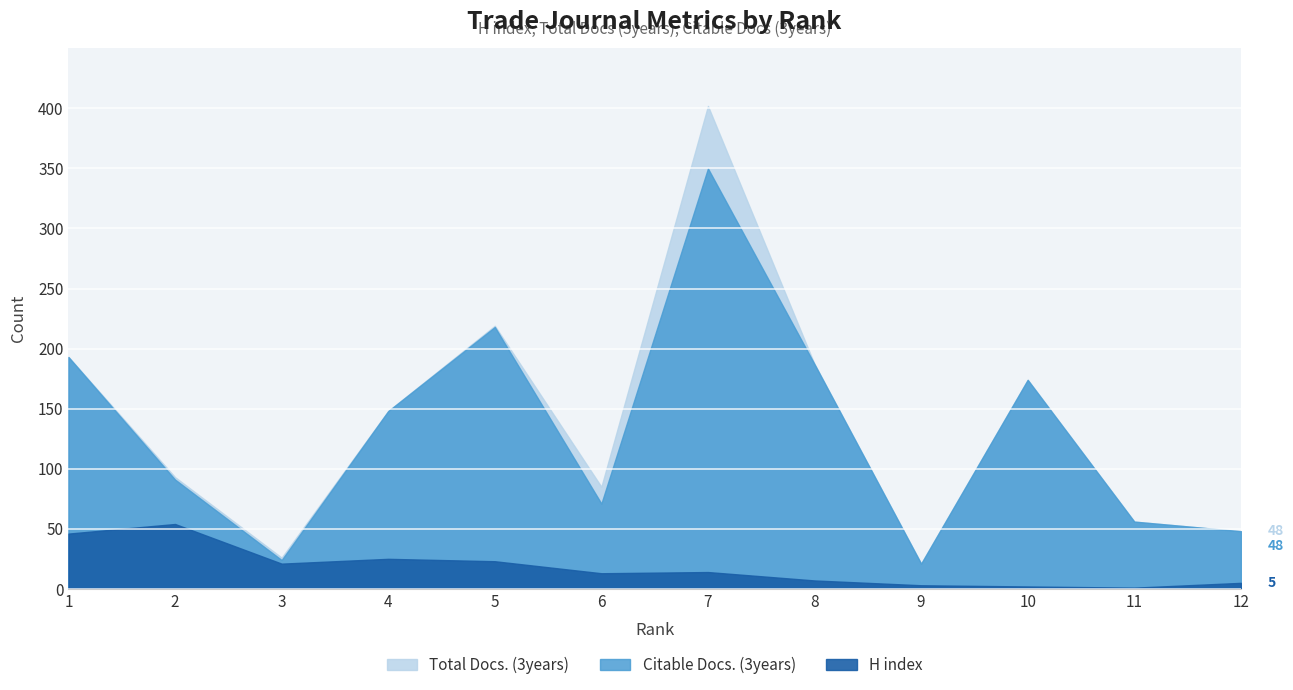

In Citable Docs. (3years), how many points are lower than both neighbors (excluding endpoints)?

3